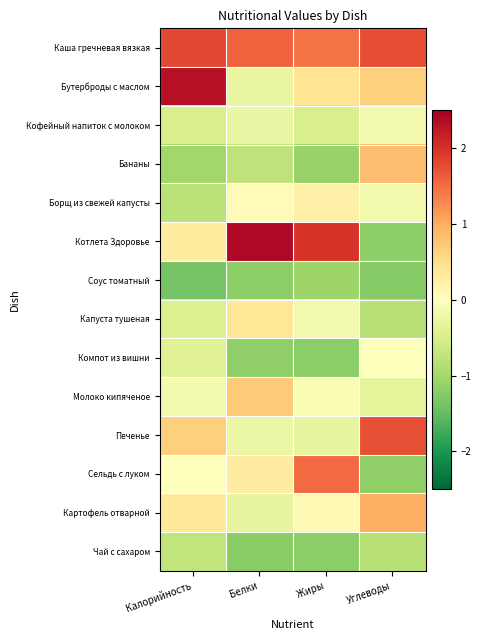

Reading right to left, list all the values displayed in this chart.

Каша гречневая вязкая: Углеводы=1.8	Жиры=1.4	Белки=1.6	Калорийность=1.8
Бутерброды с маслом: Углеводы=0.7	Жиры=0.4	Белки=-0.3	Калорийность=2.3
Кофейный напиток с молоком: Углеводы=-0.2	Жиры=-0.5	Белки=-0.3	Калорийность=-0.5
Бананы: Углеводы=0.8	Жиры=-1.1	Белки=-0.7	Калорийность=-1.0
Борщ из свежей капусты: Углеводы=-0.2	Жиры=0.2	Белки=0.1	Калорийность=-0.8
Котлета Здоровье: Углеводы=-1.2	Жиры=2.0	Белки=2.4	Калорийность=0.3
Соус томатный: Углеводы=-1.2	Жиры=-1.1	Белки=-1.2	Калорийность=-1.4
Капуста тушеная: Углеводы=-0.8	Жиры=-0.2	Белки=0.4	Калорийность=-0.5
Компот из вишни: Углеводы=-0.0	Жиры=-1.2	Белки=-1.2	Калорийность=-0.4
Молоко кипяченое: Углеводы=-0.3	Жиры=-0.1	Белки=0.7	Калорийность=-0.1
Печенье: Углеводы=1.7	Жиры=-0.3	Белки=-0.2	Калорийность=0.6
Сельдь с луком: Углеводы=-1.2	Жиры=1.5	Белки=0.3	Калорийность=0.0
Картофель отварной: Углеводы=1.0	Жиры=0.1	Белки=-0.3	Калорийность=0.3
Чай с сахаром: Углеводы=-0.8	Жиры=-1.2	Белки=-1.2	Калорийность=-0.7